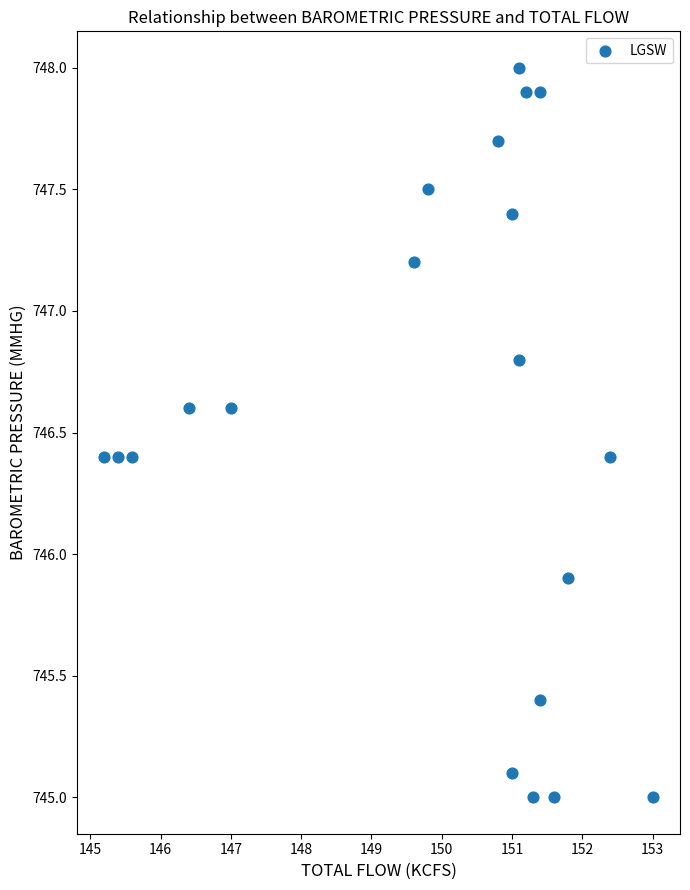

What is the range of X values (max minus min)?

7.8